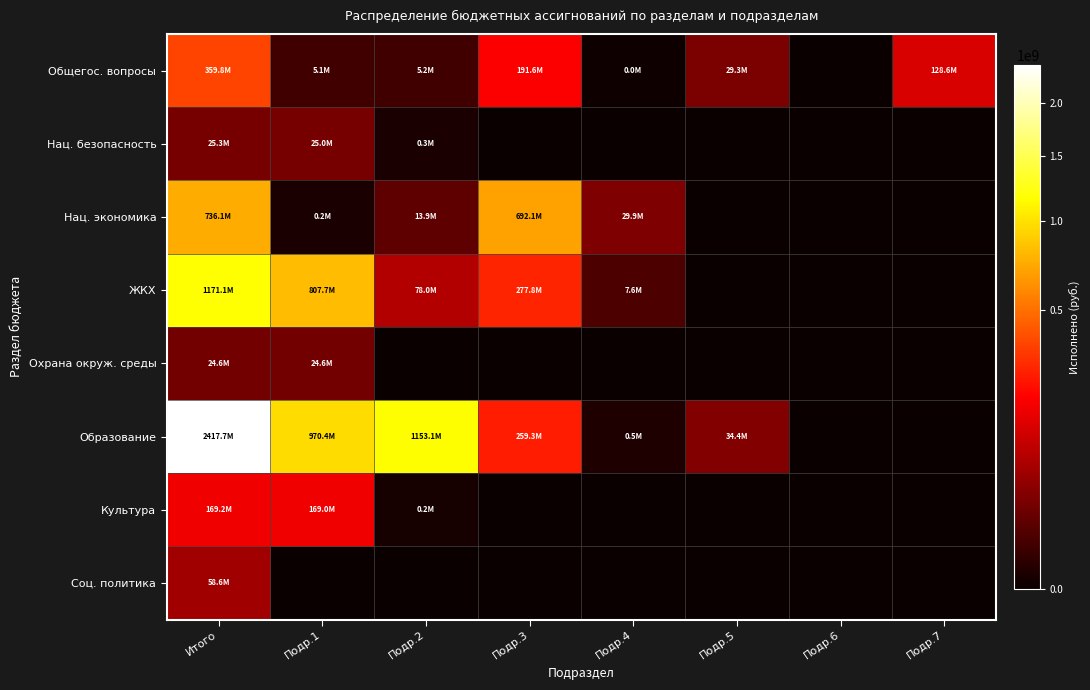

List the series in order of their peak value, highest first.

Образование, ЖКХ, Нац. экономика, Общегос. вопросы, Культура, Соц. политика, Нац. безопасность, Охрана окруж. среды